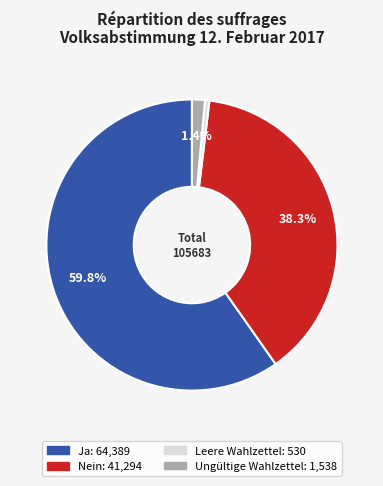

Is it true that Ungültige Wahlzettel is 1% of the pie?

True